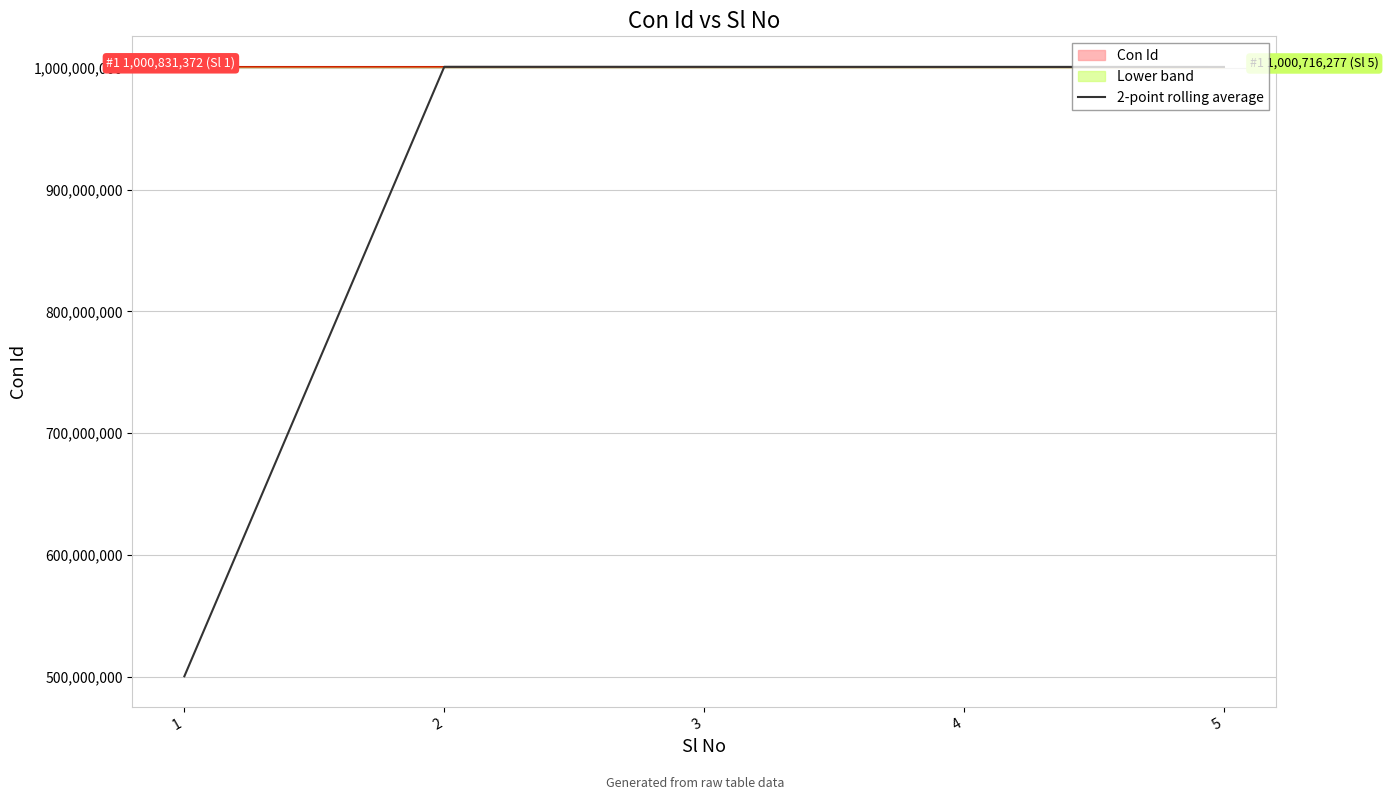

What is the greatest value displayed?

1000831370.0